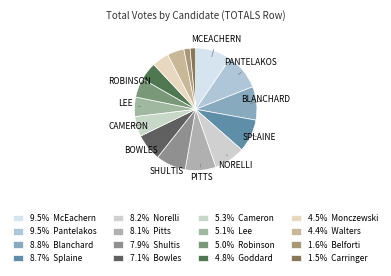

How many segments does this pie chart have?

16